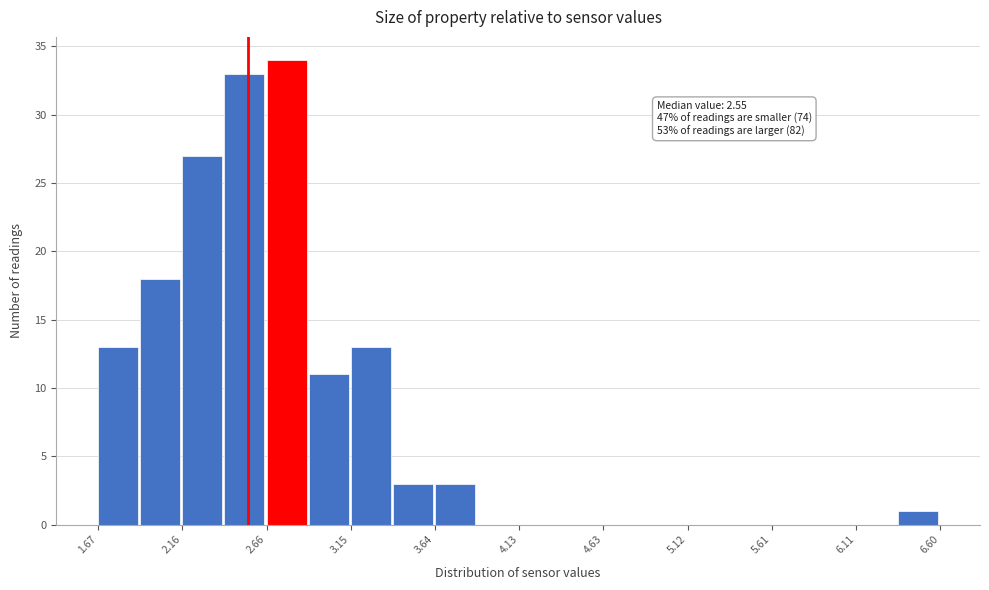

Which range on the x-axis has the tallest bar?

2.65 to 2.90